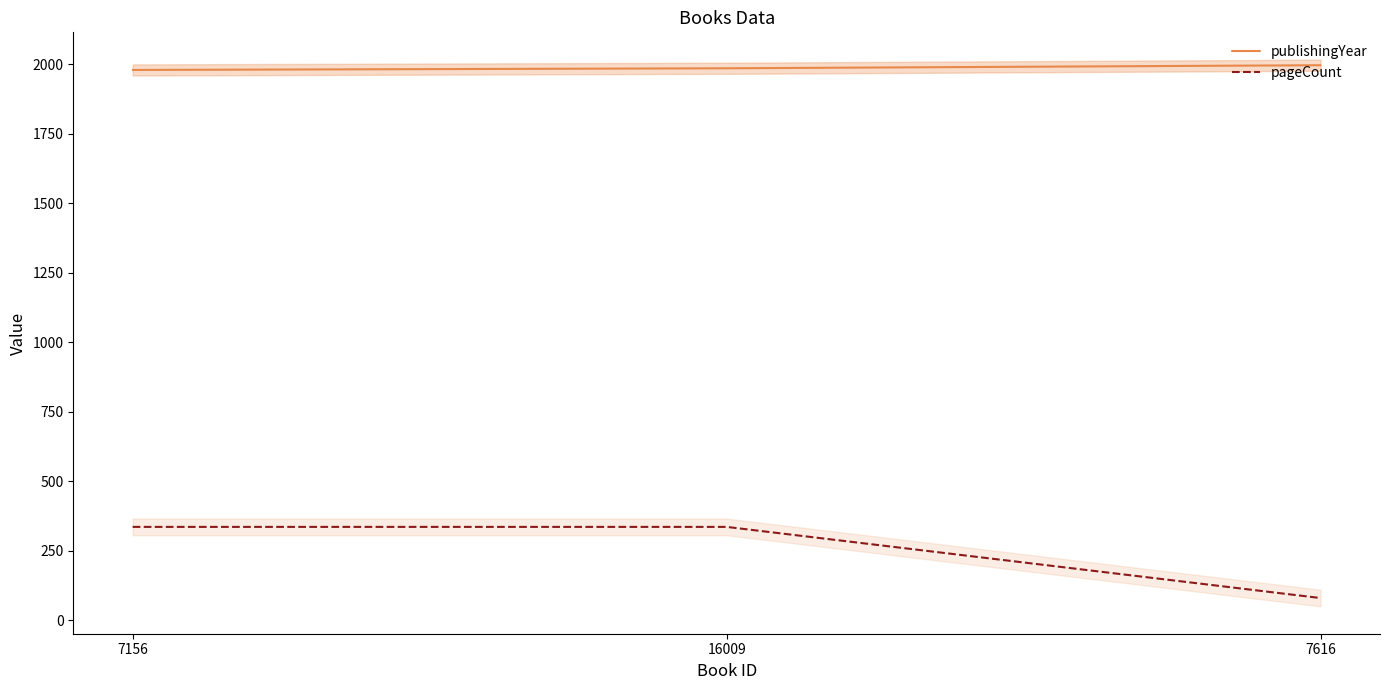

What is the difference between the publishingYear values at 7156 and 7616?

17